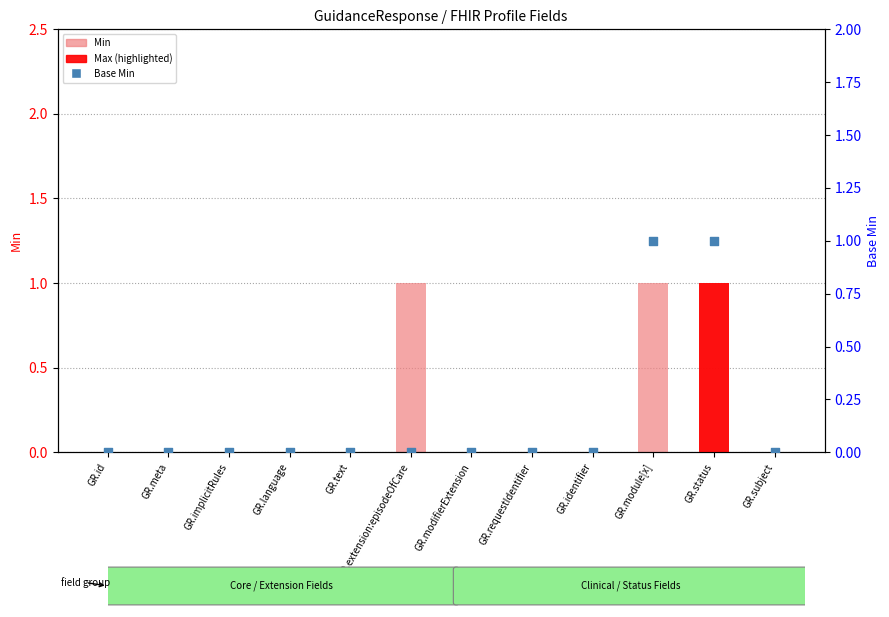

Is the value of Min at GR.module[x] greater than the value of Base Min at GR.status?

No